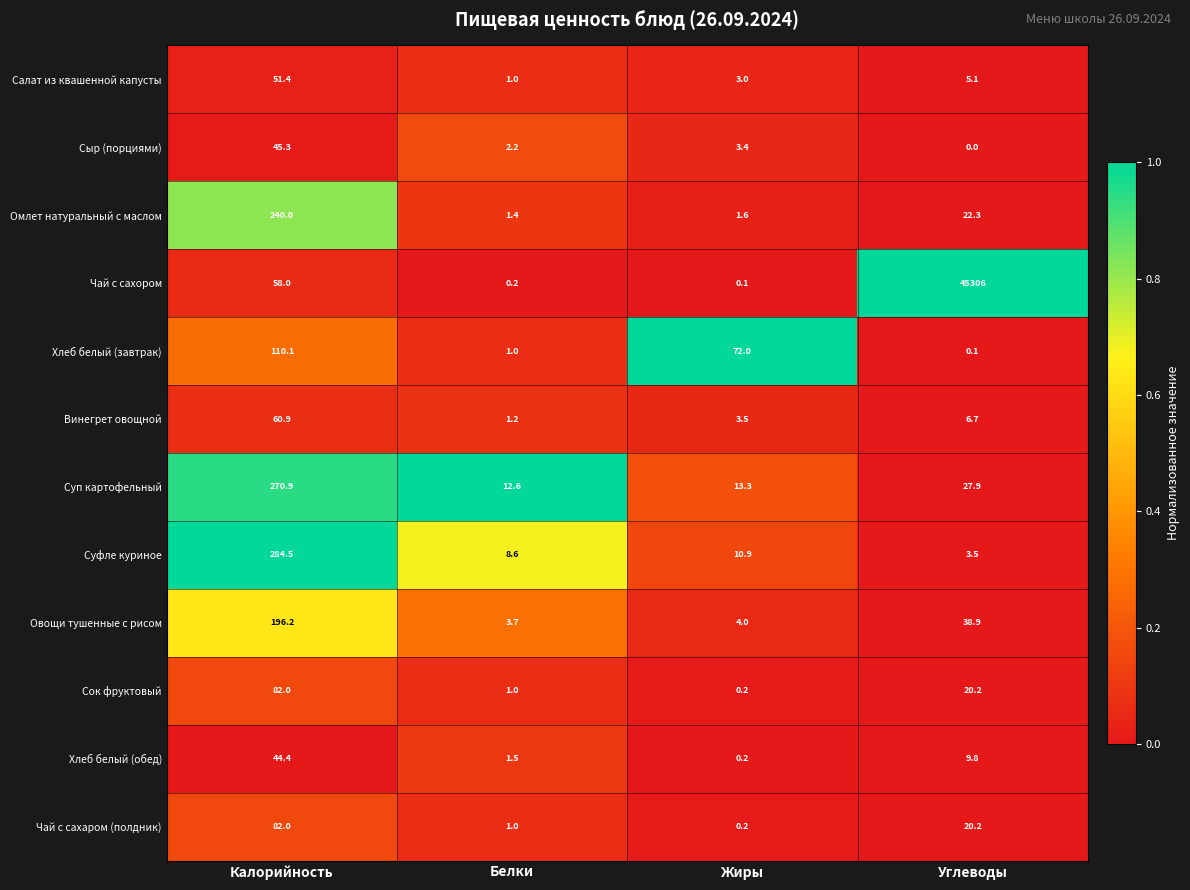

What is the difference between the highest and lowest values at Белки?

12.4